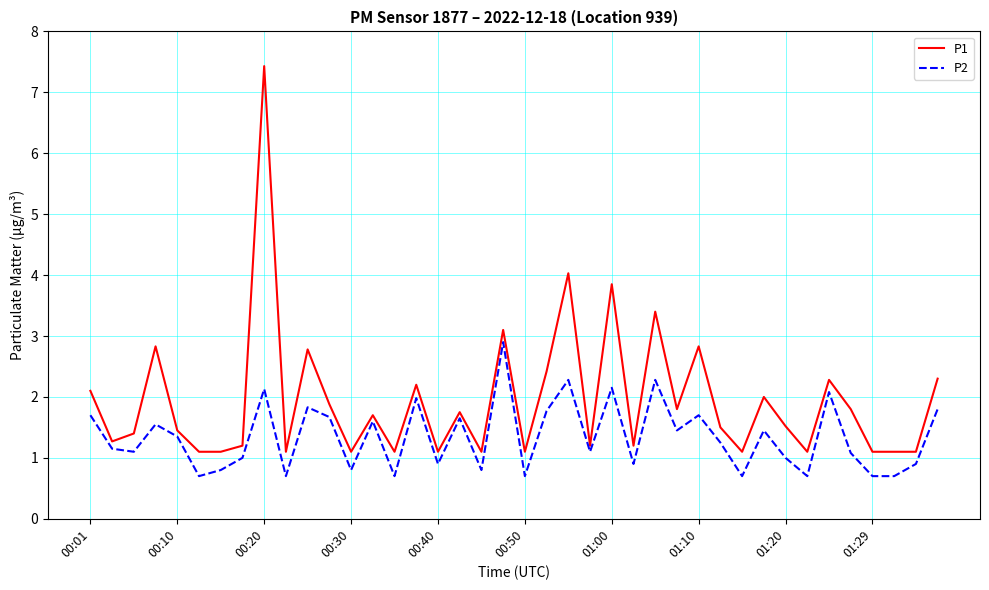

What is the difference between the maximum and minimum values in the P1 series?

6.3